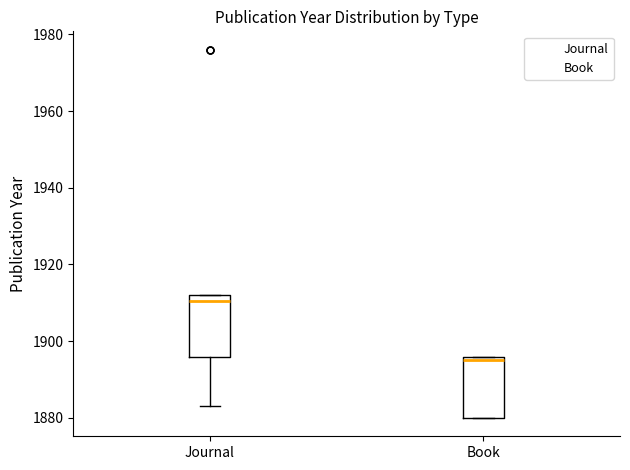

Reading left to right, read every box against the y-axis: the position of its median line, the range the box covers, and the ends of its whiskers. The values are not printed on the chart, so give them approximately, as read against the axis.

Journal: median 1910, box 1896 to 1912, whiskers 1884 to 1912
Book: median 1896 (just below the box's upper edge), box 1880 to 1896, whiskers 1880 to 1896